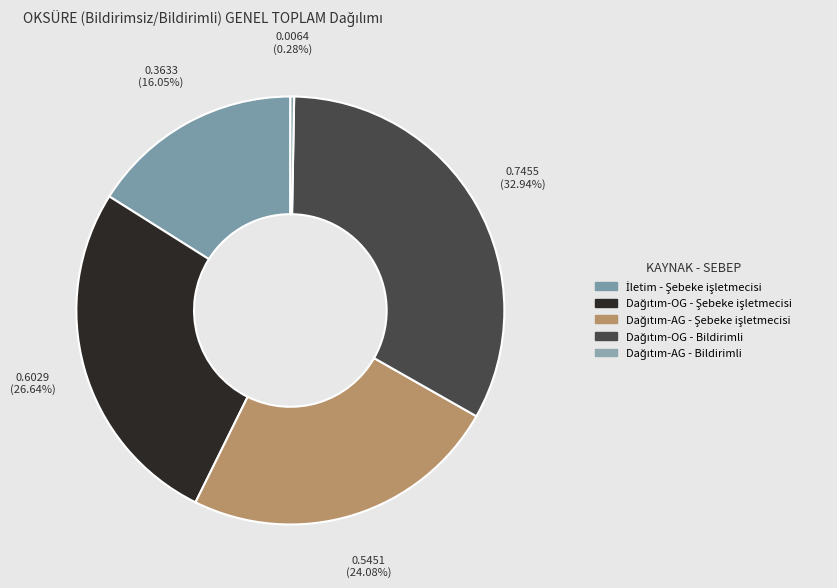

Between Dağıtım-OG - Bildirimli and Dağıtım-AG - Şebeke işletmecisi, which is larger?

Dağıtım-OG - Bildirimli